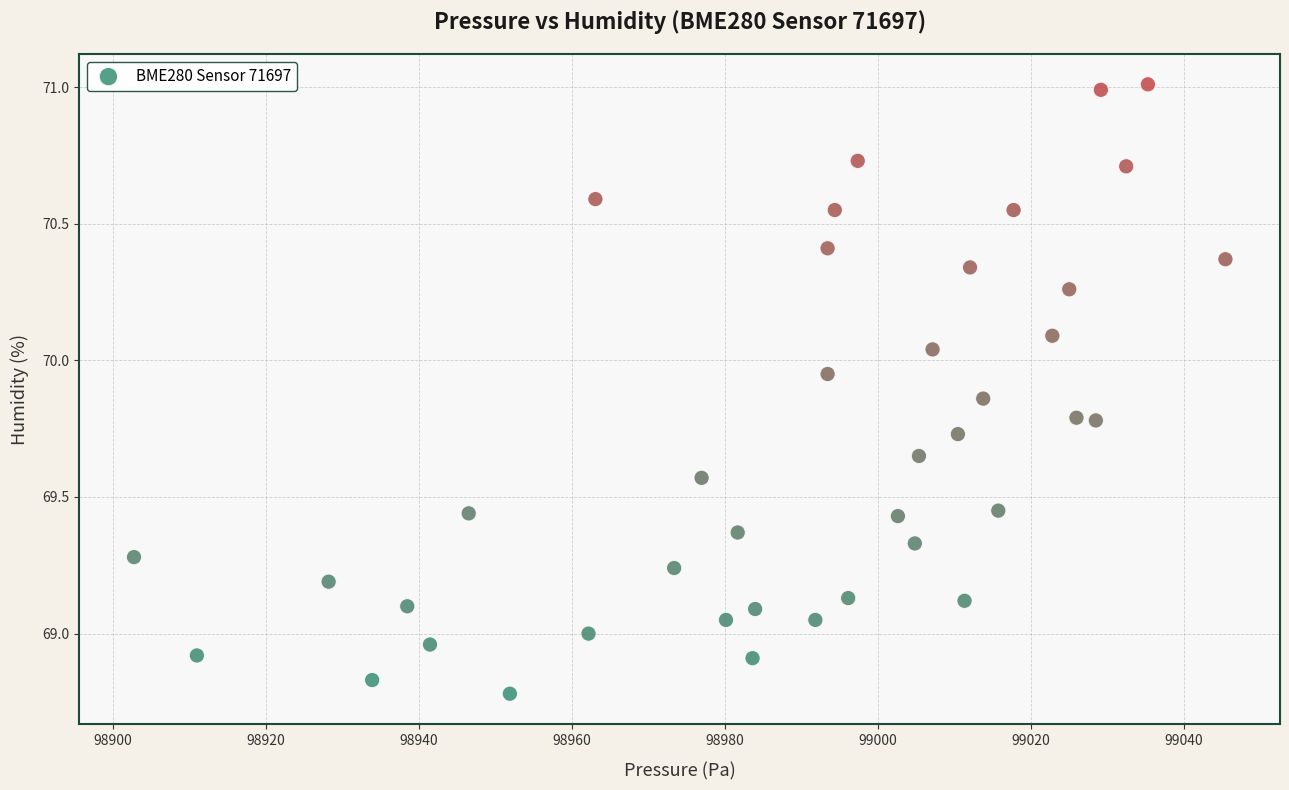

What is the range of Y values (max minus min)?

2.2